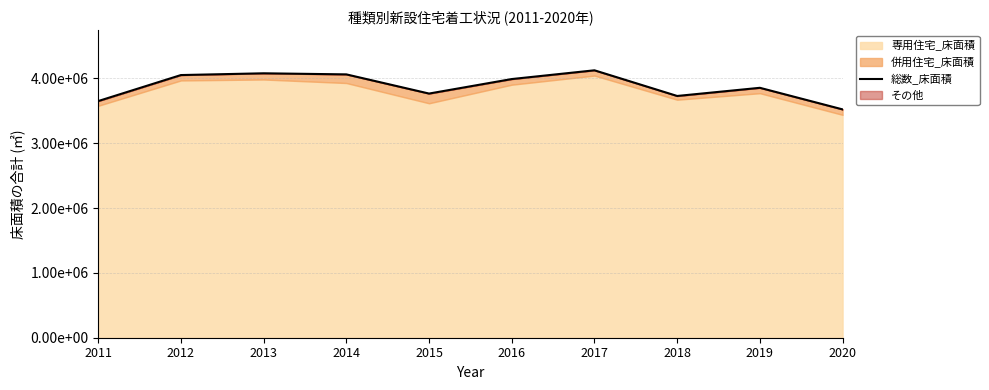

Which has a higher value, 2015 or 2011?

2015